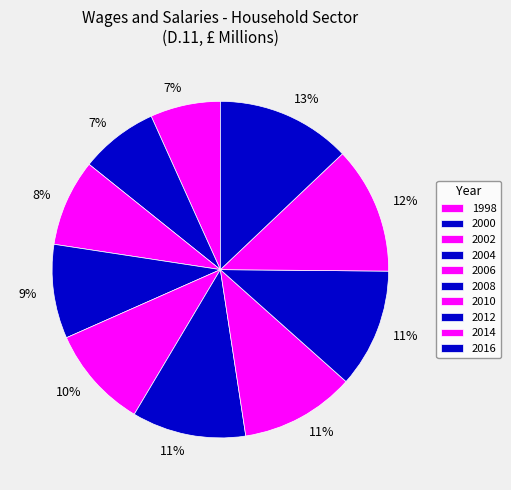

How many slices are in this pie chart?

10